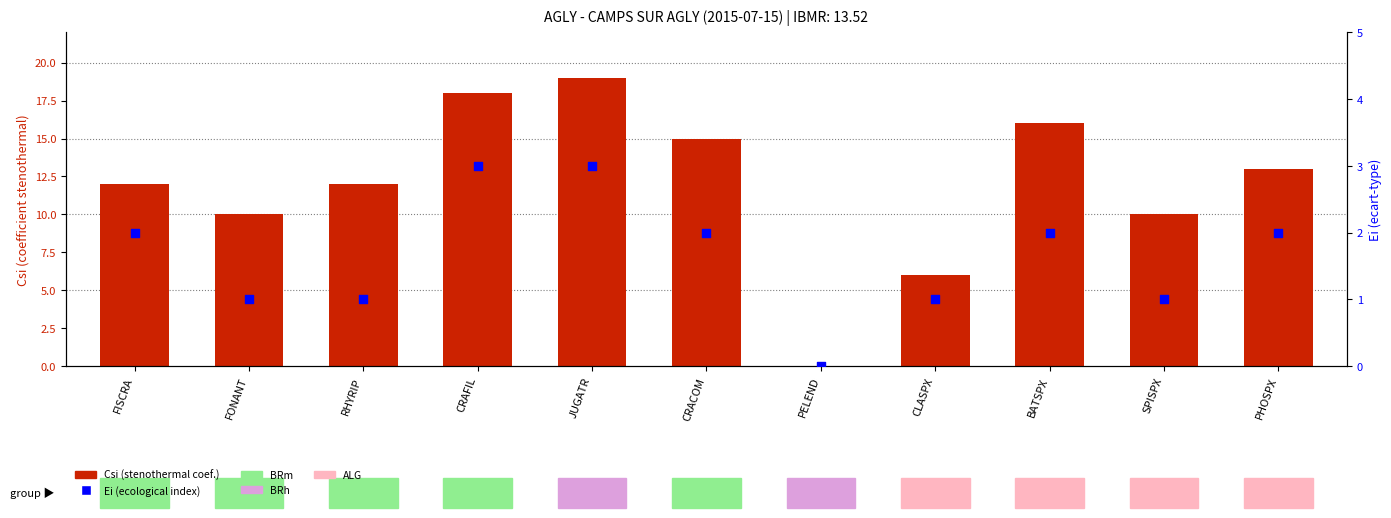

Is the value of Csi (stenothermal coef.) at FONANT greater than the value of Ei (ecological index) at JUGATR?

Yes